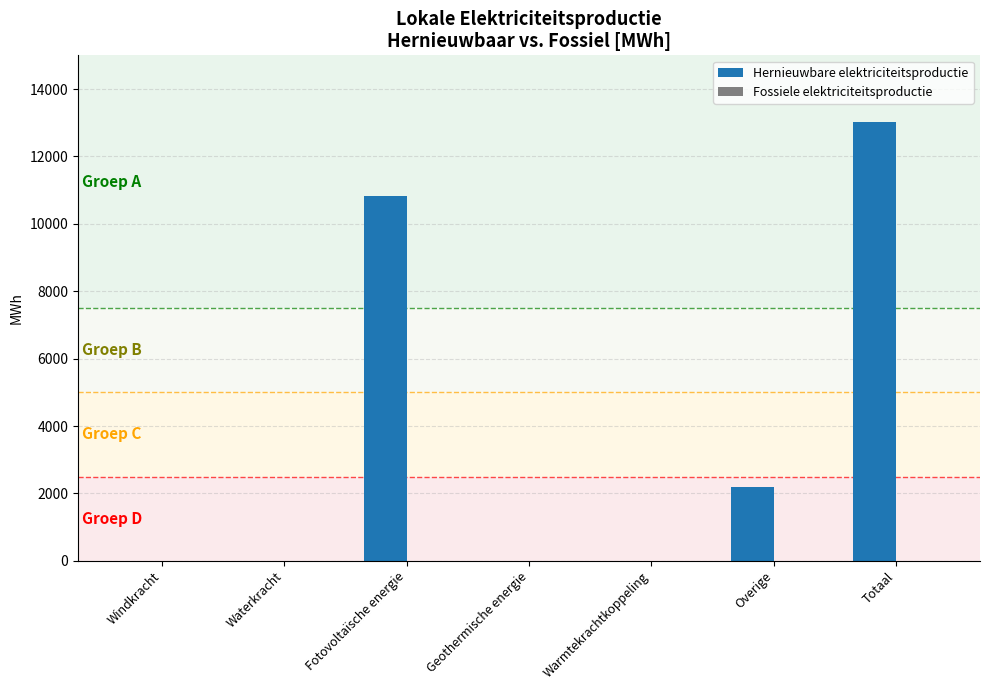

The chart shows a value of 0.0 at Waterkracht. True or false?

True